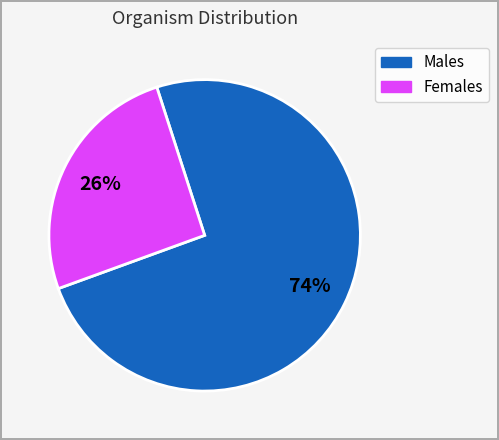

Which category has the smallest portion of the pie?

Females